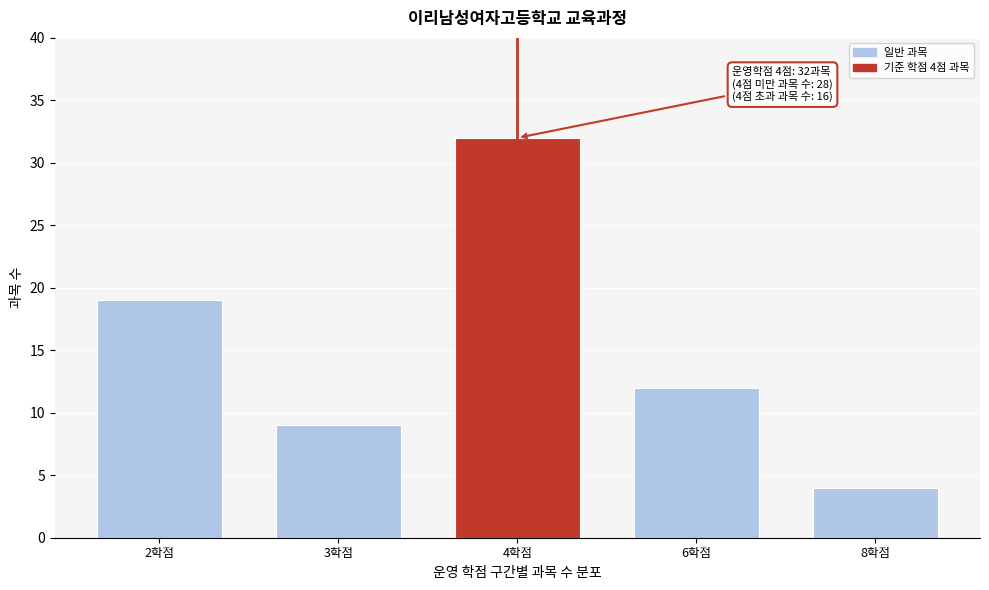

Reading right to left, what are all the values shown in this chart?

4	12	32	9	19